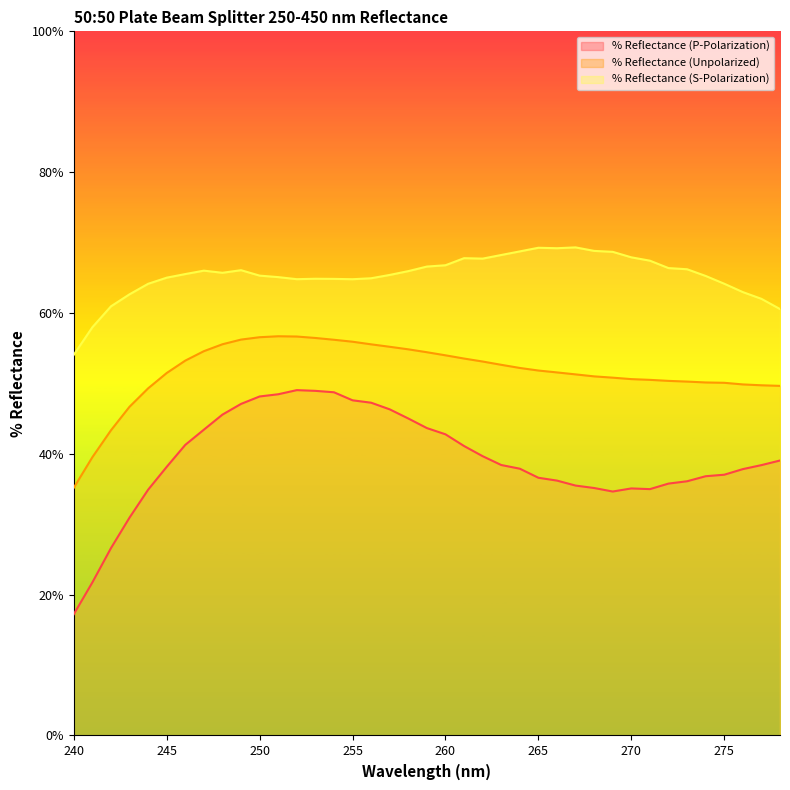

What are all the series names shown in the legend?

% Reflectance (P-Polarization), % Reflectance (Unpolarized), % Reflectance (S-Polarization)